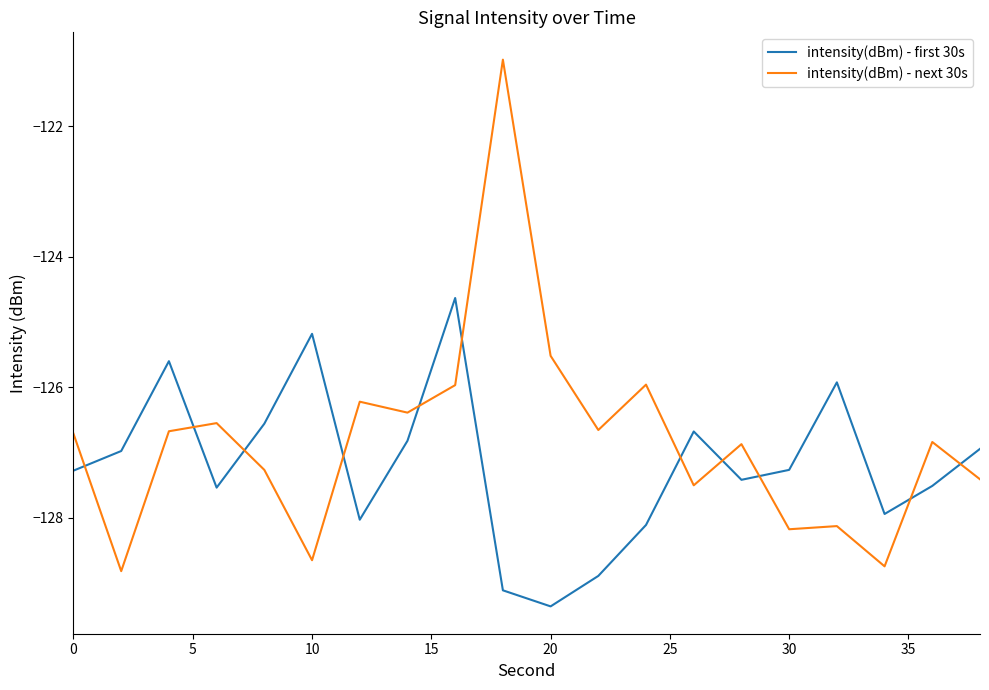

Rank the series by their average value, from lowest to highest.

intensity(dBm) - first 30s, intensity(dBm) - next 30s